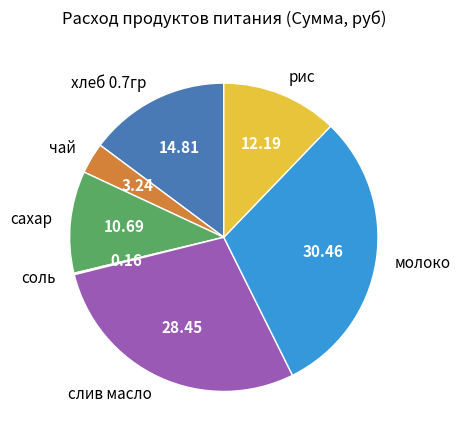

Which has a higher value, рис or чай?

рис